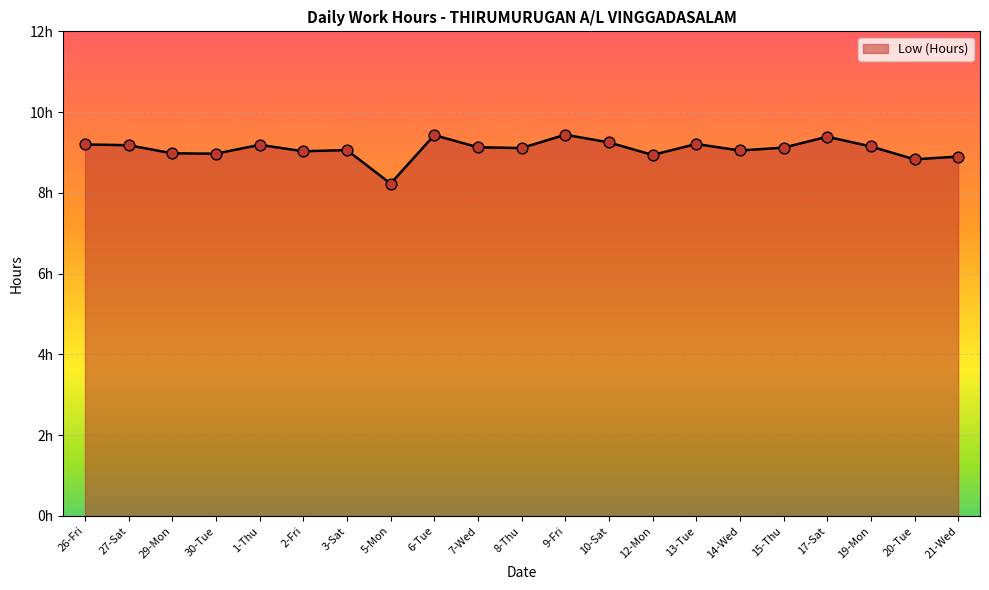

Which has a higher value, 7-Wed or 6-Tue?

6-Tue